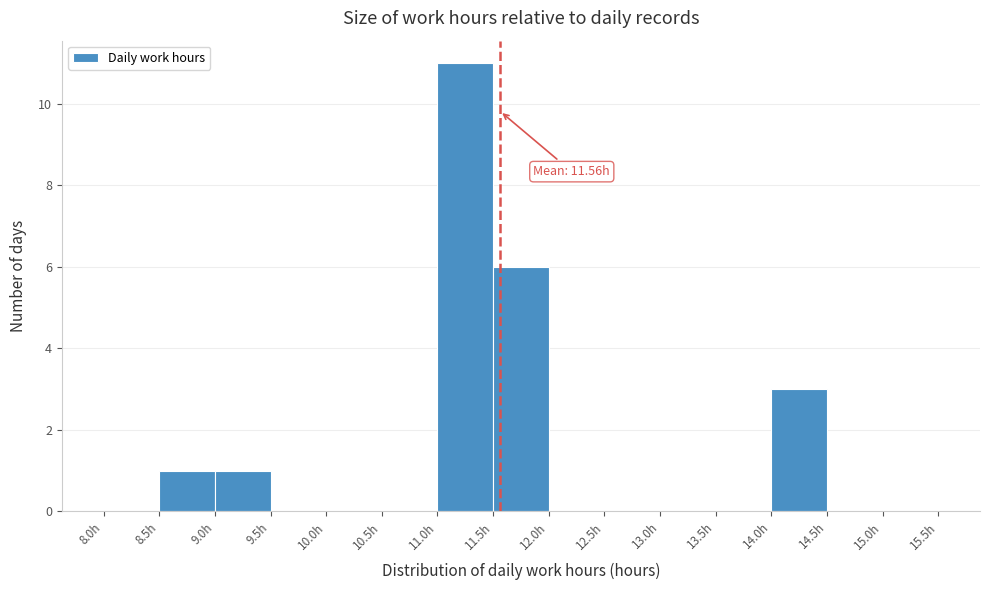

Which range on the x-axis has the tallest bar?

11.0 to 11.5